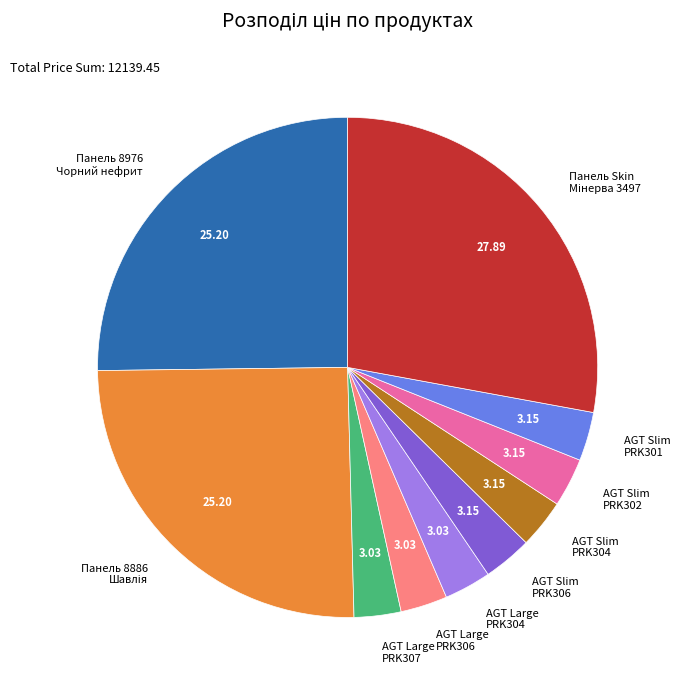

Is there a majority slice in this chart?

No